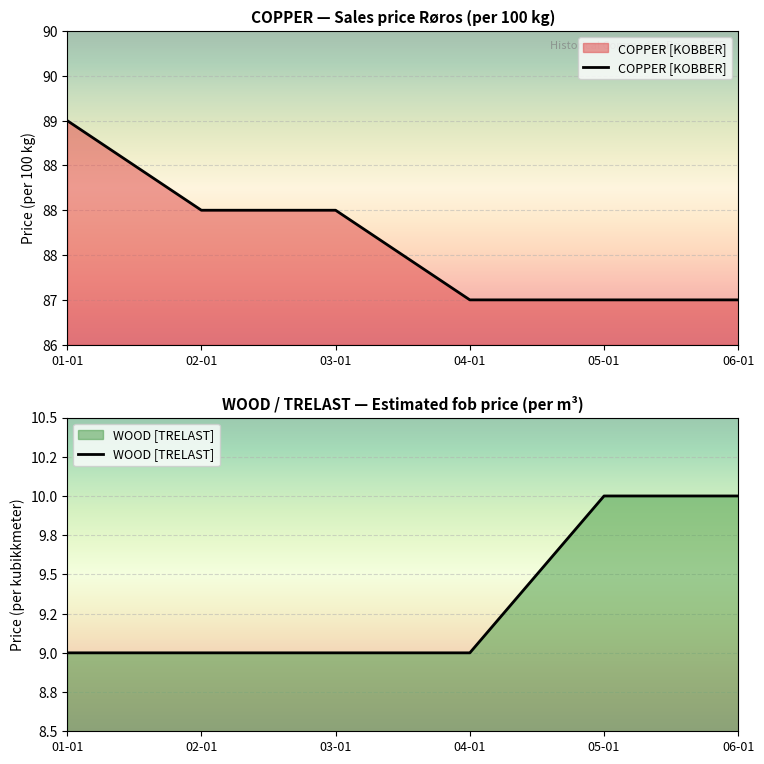

How many data points in WOOD [TRELAST] are above 9?

2